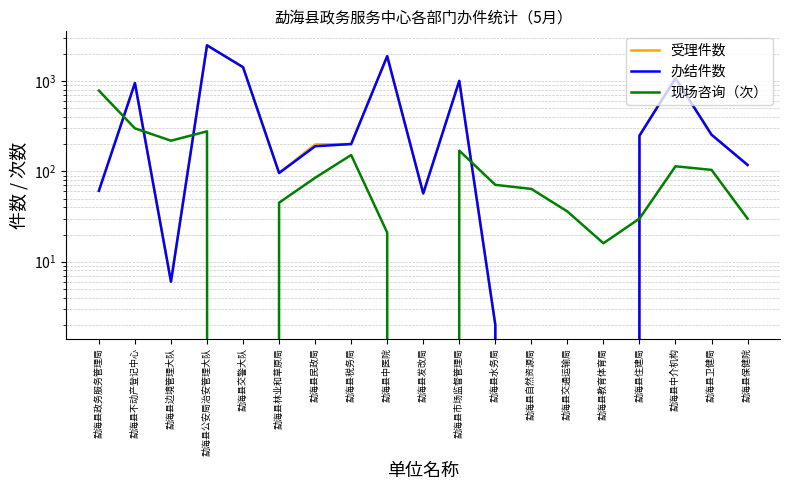

Where does the 办结件数 series first go above 190?

勐海县不动产登记中心